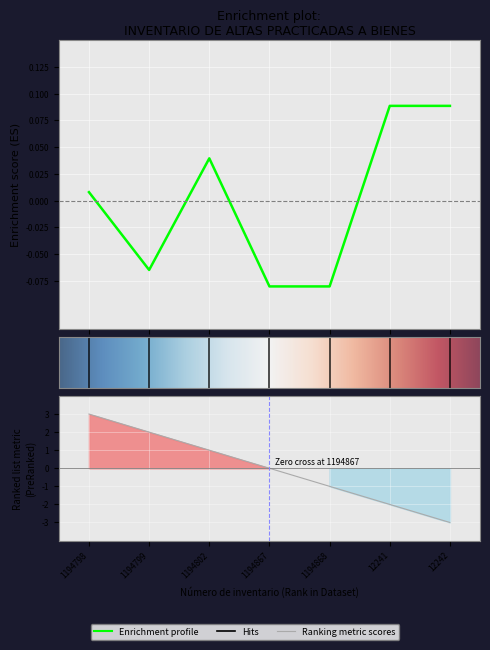

Rank the categories by value from highest to lowest.

12241, 12242, 1194802, 1194798, 1194799, 1194867, 1194868